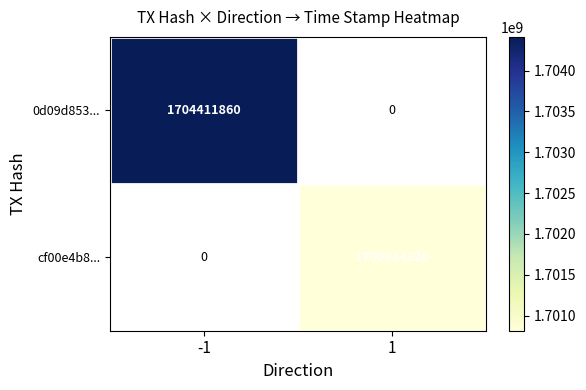

Is it true that cf00e4b8... equals 2326865117 at 1?

False